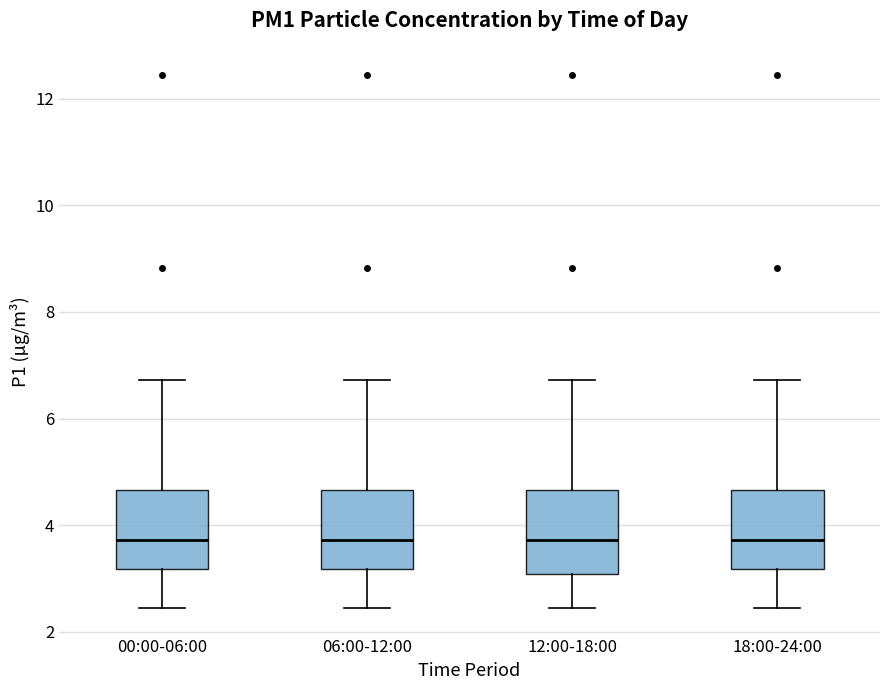

Where does the lower whisker of the box for 12:00-18:00 end on the y-axis? The values are not printed on the chart, so give them approximately, as read against the axis.

2.4